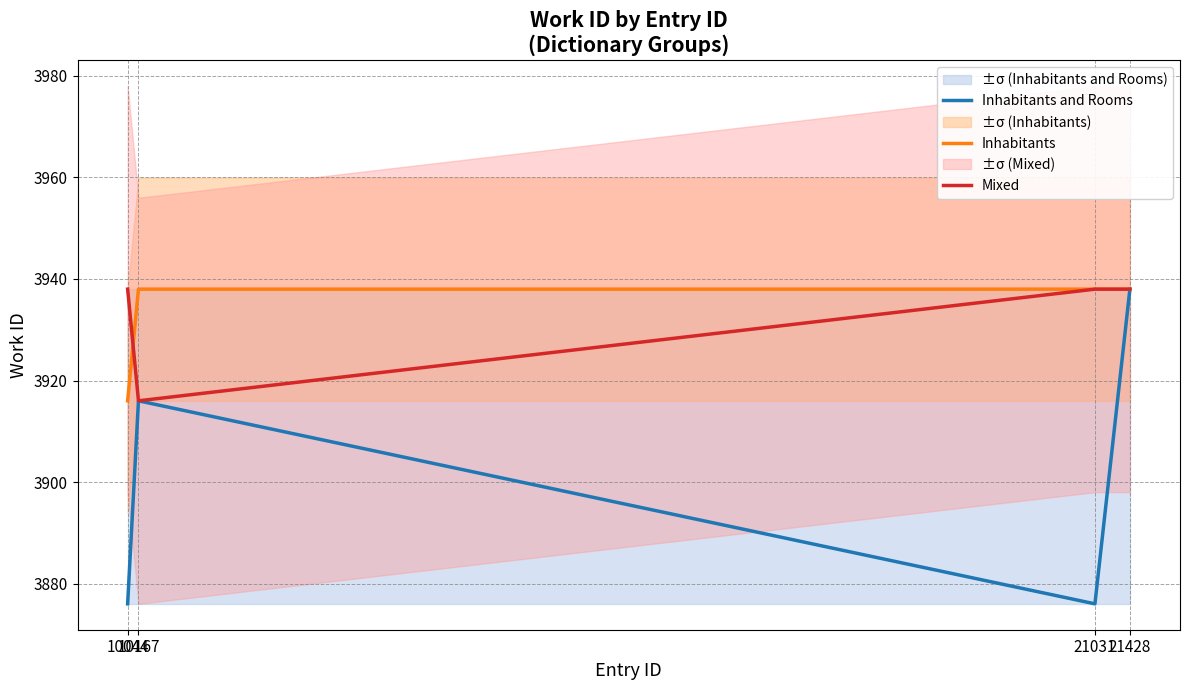

At which label does Inhabitants reach its minimum?

10044